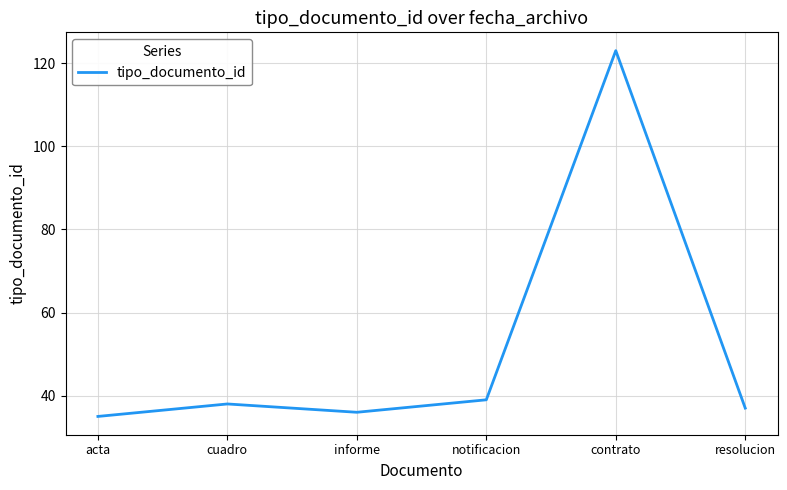

True or false: the data has more than 1 interior local peaks.

True